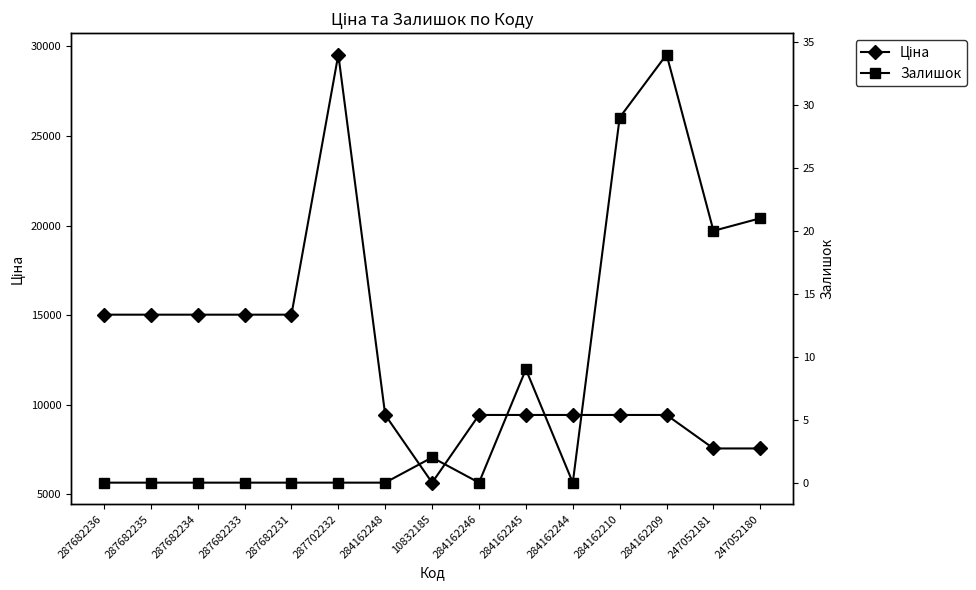

List the labels in order of Ціна value, smallest first.

10832185, 247052181, 247052180, 284162248, 284162246, 284162245, 284162244, 284162210, 284162209, 287682236, 287682235, 287682234, 287682233, 287682231, 287702232